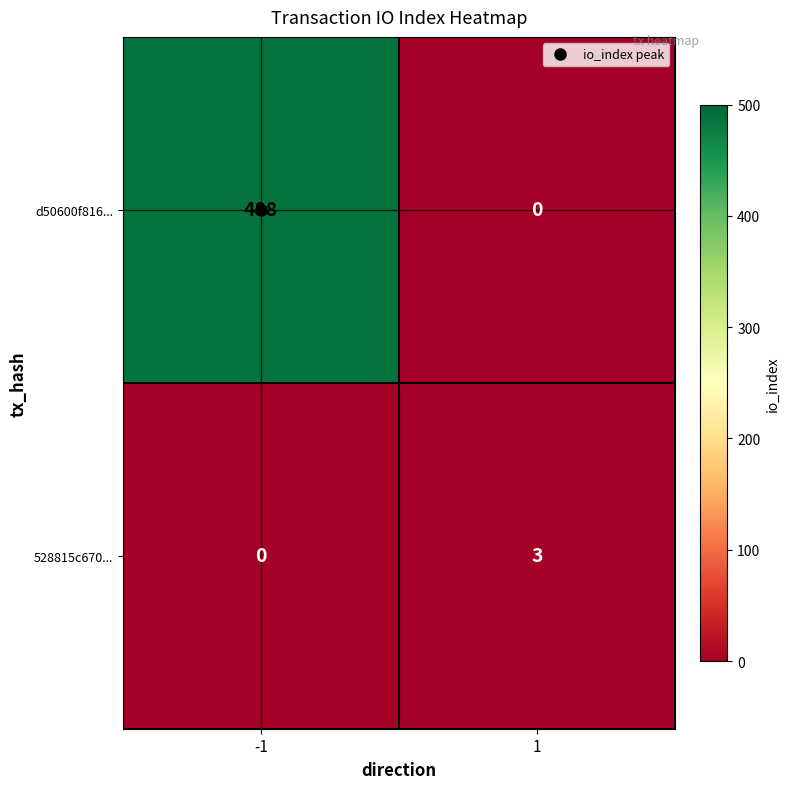

What is the greatest value displayed?

488